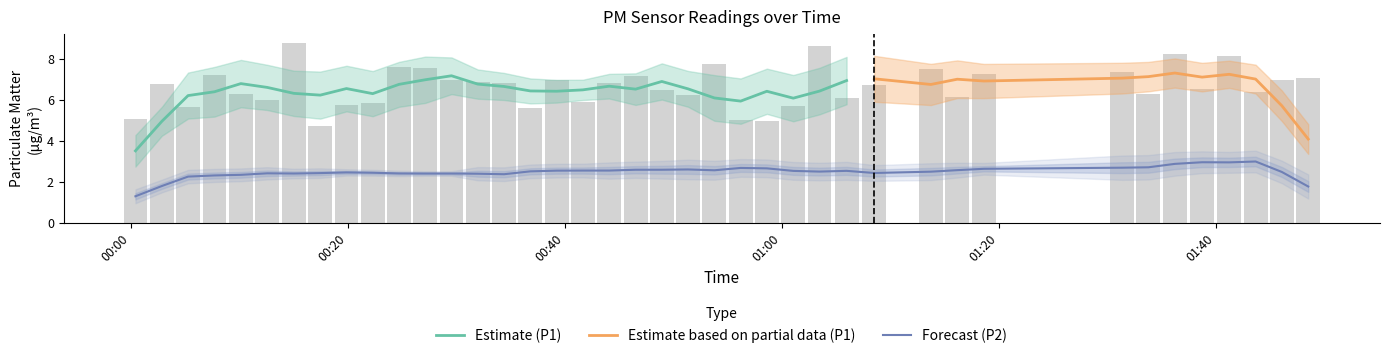

Reading right to left, what are all the values shown in this chart?

7.0	7.0	6.3	8.1	6.5	8.2	6.3	7.3	7.2	6.1	7.5	6.7	6.1	8.6	5.7	4.9	5.0	7.8	6.2	6.5	7.2	6.8	5.9	7.0	5.6	6.8	6.9	7.0	7.5	7.6	5.8	5.8	4.7	8.8	6.0	6.3	7.2	5.6	6.8	5.1